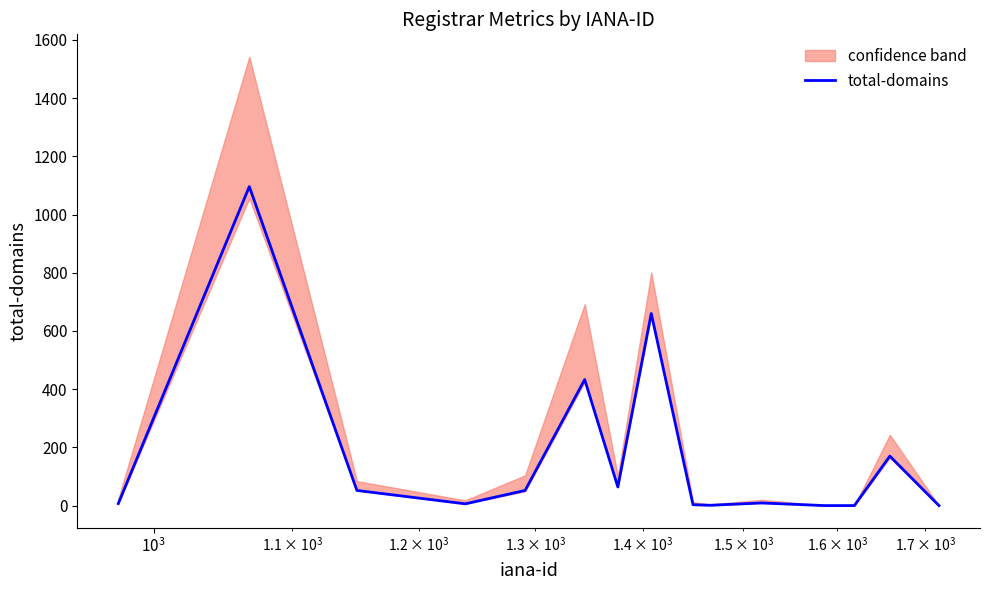

What is the difference between the maximum and minimum values?

1096